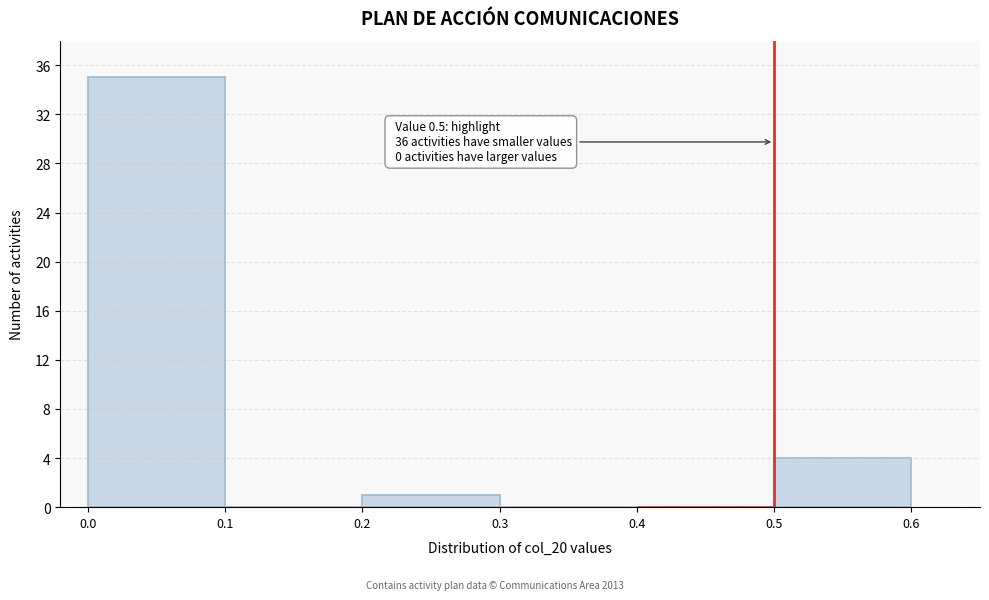

Which range on the x-axis has the tallest bar?

0.0 to 0.1